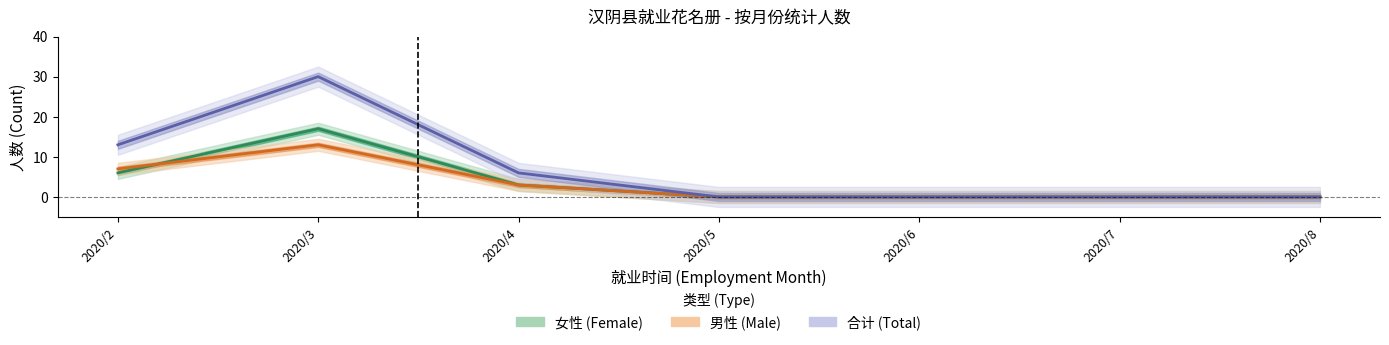

At which label does 合计 (Total) reach its minimum?

2020/5